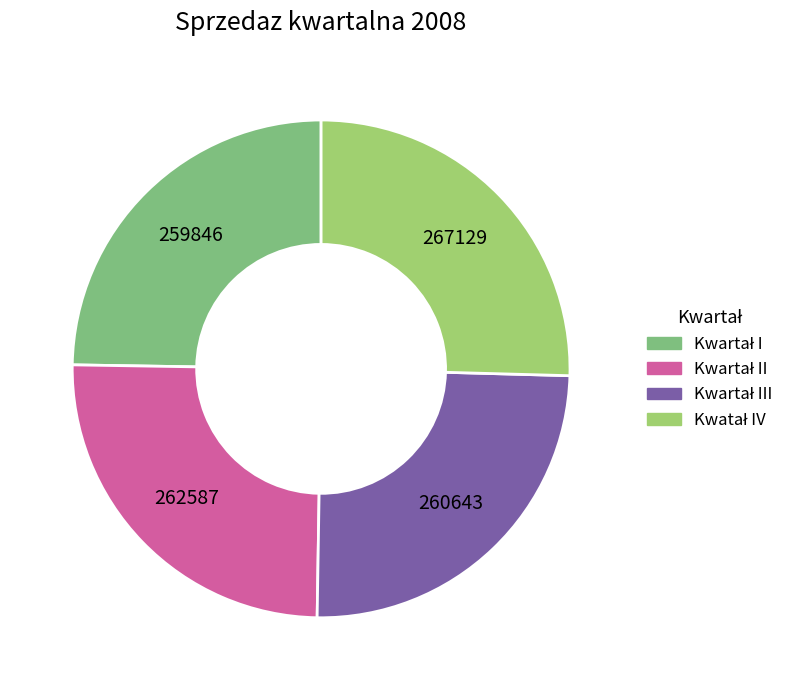

Count the number of slices in the pie.

4